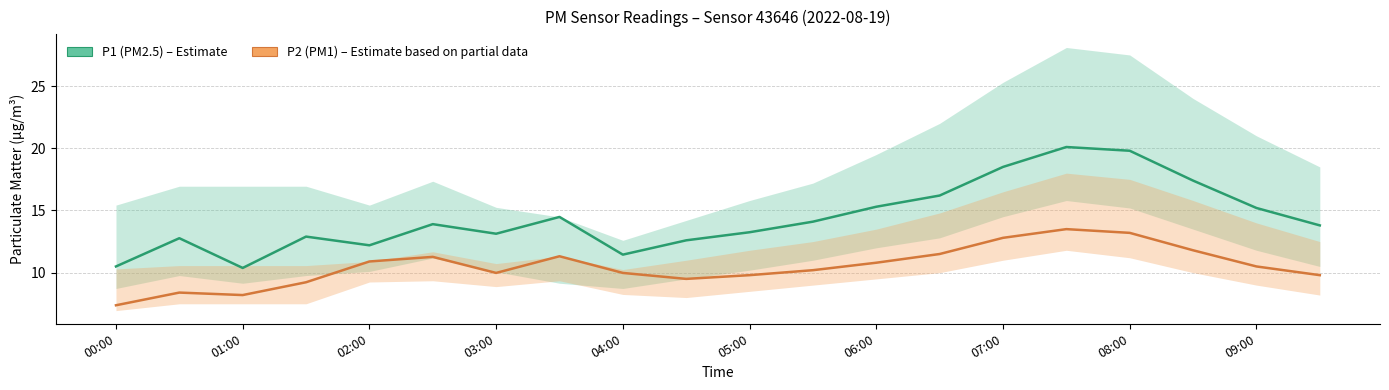

What is the maximum value shown in the chart?

20.1